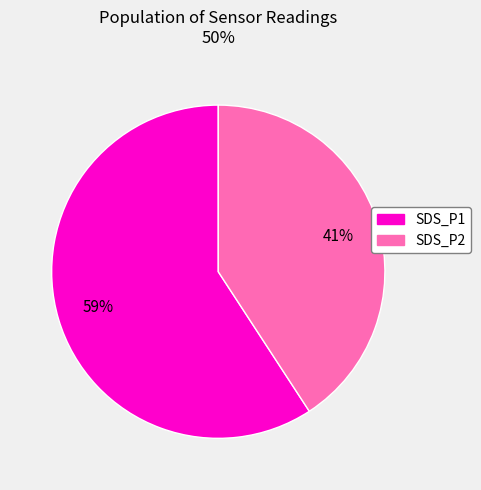

To the nearest percent, what is the combined percentage of SDS_P1 and SDS_P2?

100%